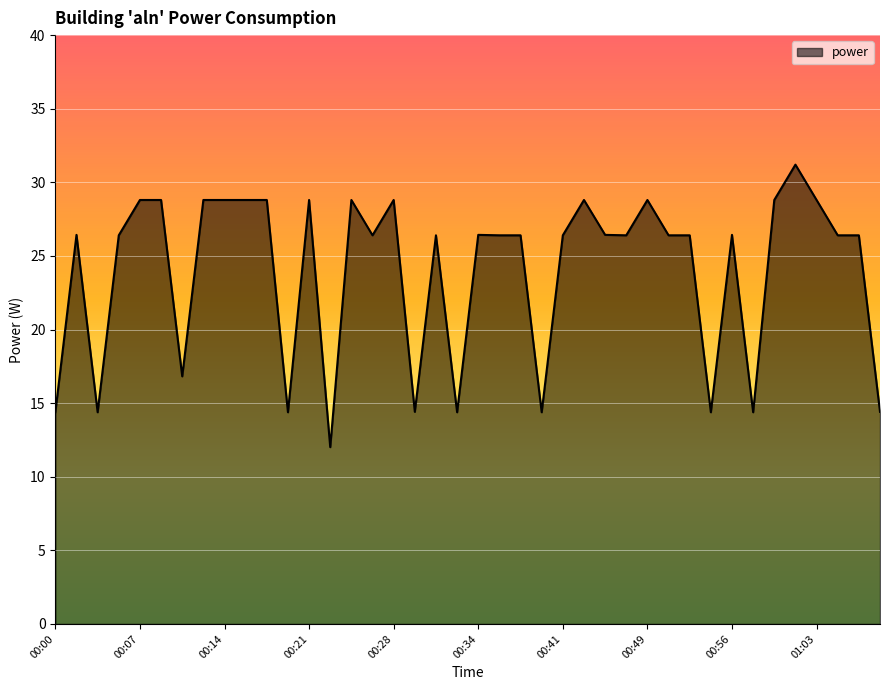

What is the maximum value shown in the chart?

31.2